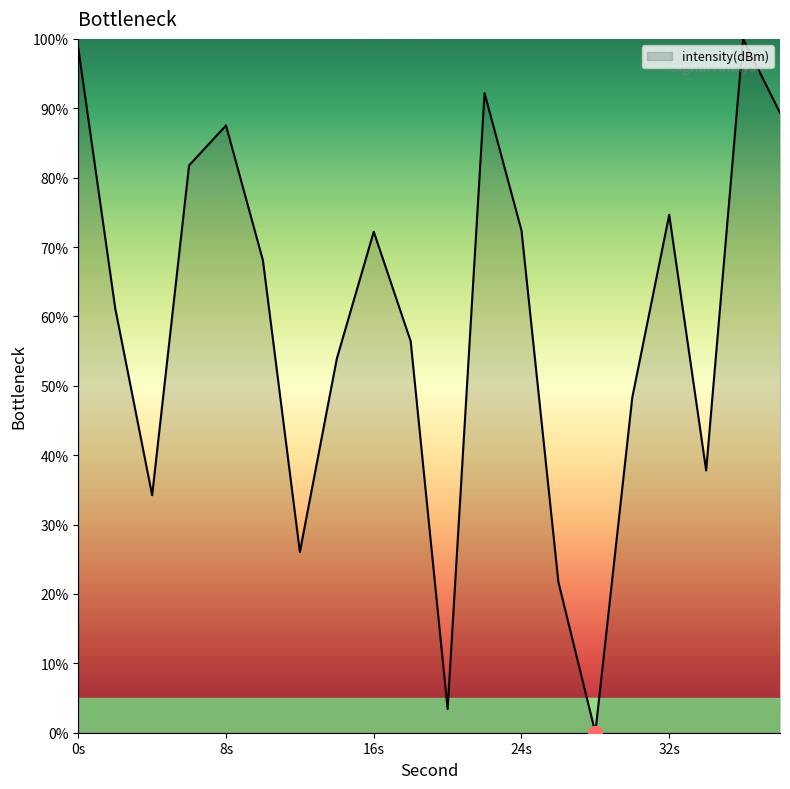

What is the maximum value shown in the chart?

100.0